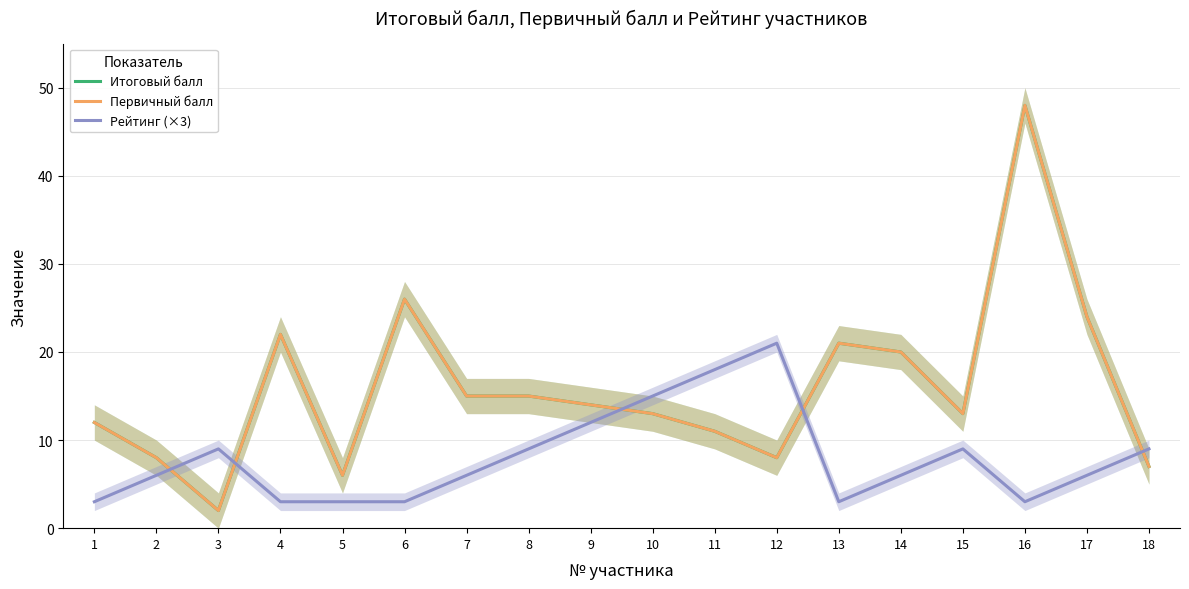

List the series in order of their peak value, highest first.

Итоговый балл, Первичный балл, Рейтинг (×3)